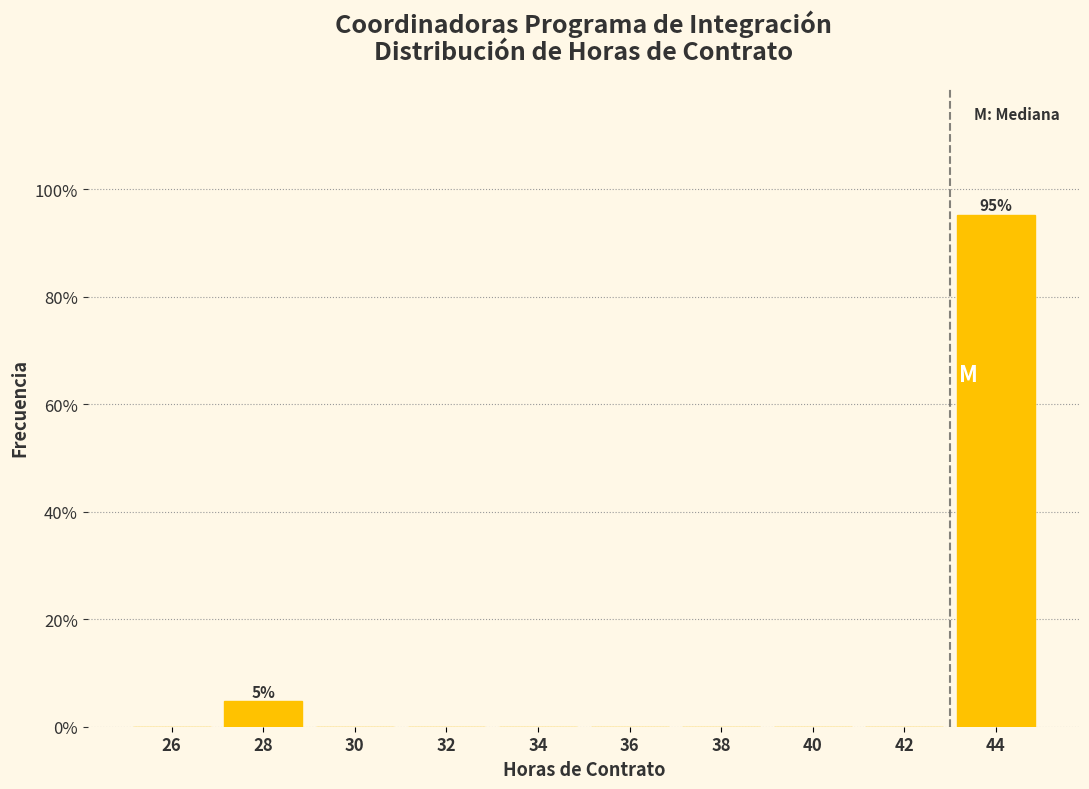

Reading left to right, what are all the values shown in this chart?

26=0.0	28=4.8	30=0.0	32=0.0	34=0.0	36=0.0	38=0.0	40=0.0	42=0.0	44=95.2